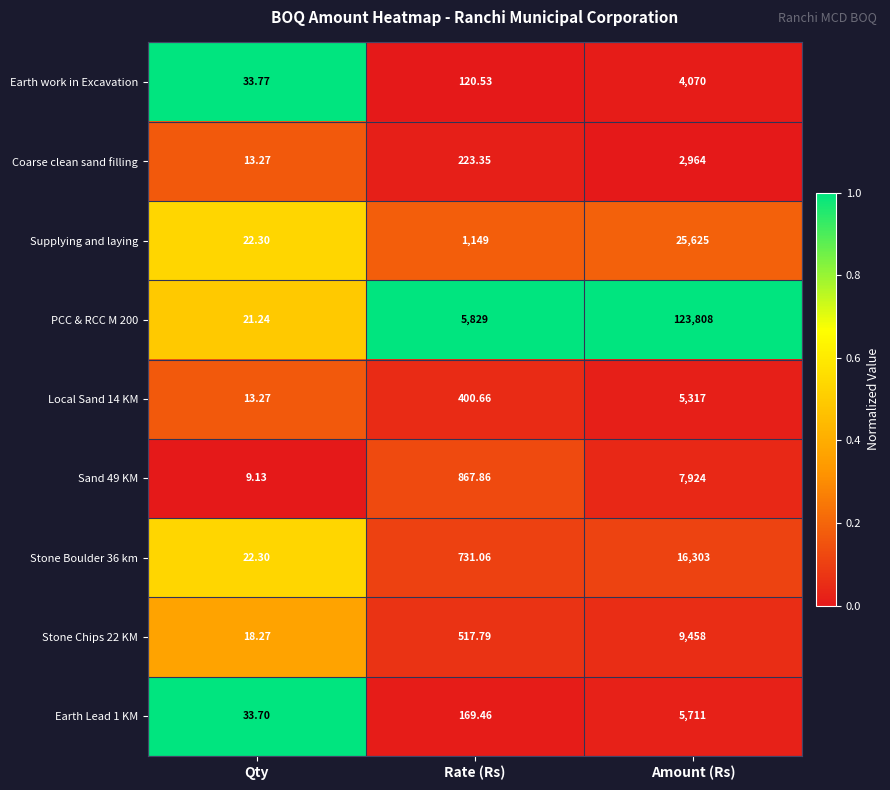

What is the total value across all series at Rate (Rs)?

10008.7